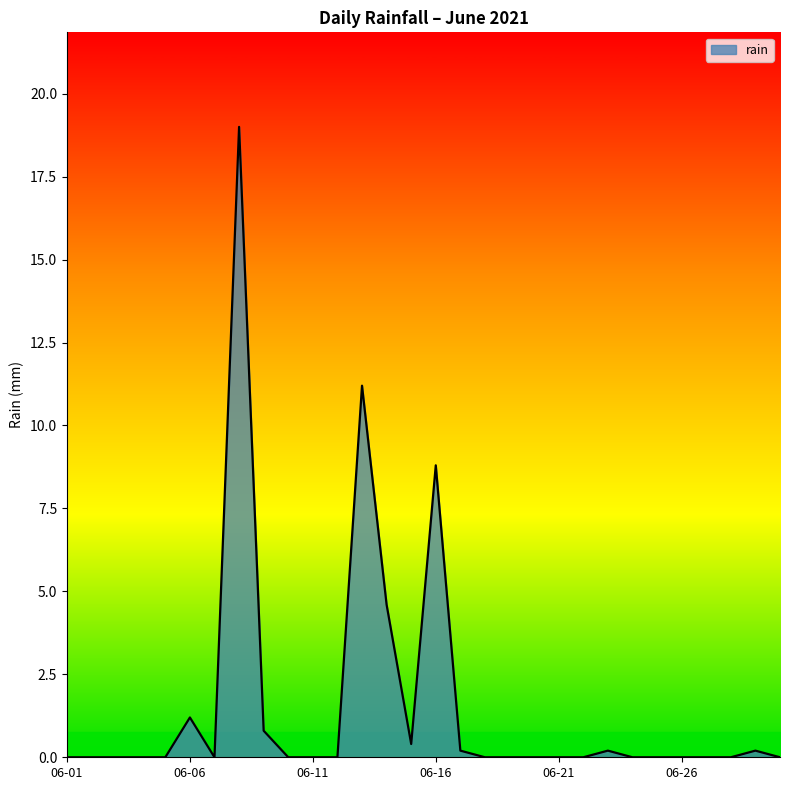

What is the difference between the maximum and minimum values?

19.0